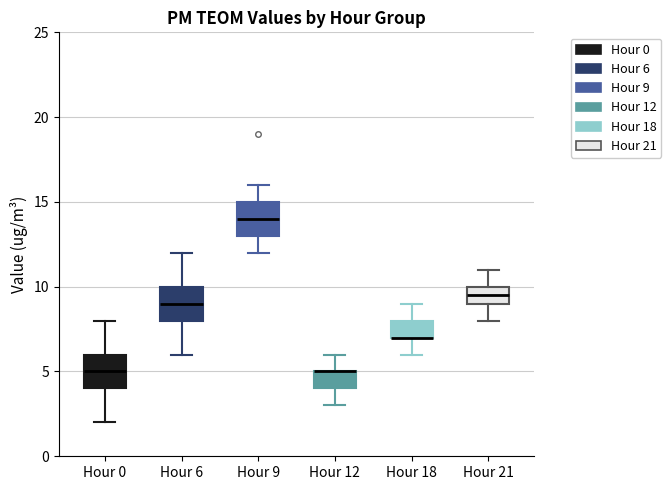

Where is the lower edge of the box for Hour 0 on the y-axis? The values are not printed on the chart, so give them approximately, as read against the axis.

4.0